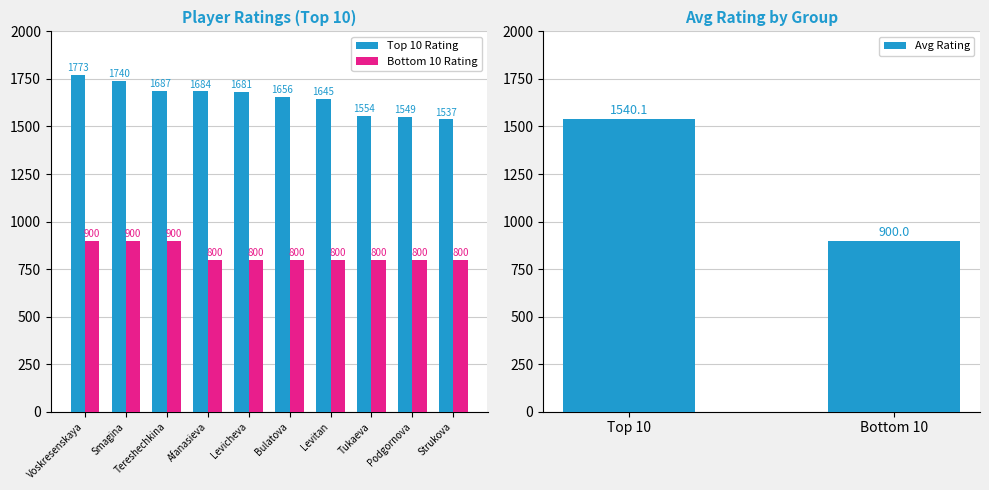

What is the value of the Bottom 10 Rating bar at the 3rd from the left?

900